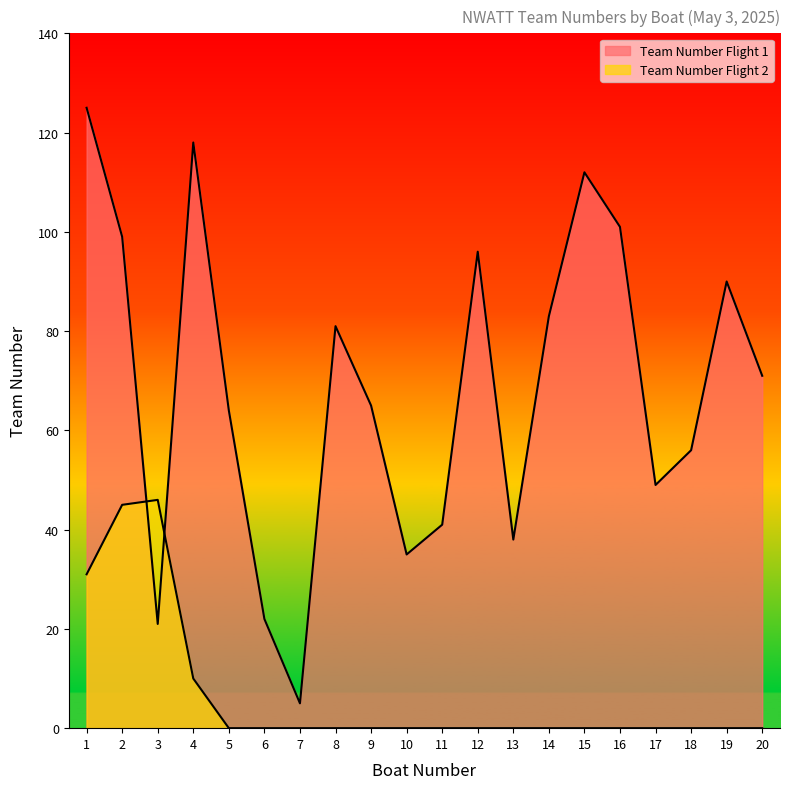

True or false: Team Number Flight 2 and Team Number Flight 1 cross at least once.

True